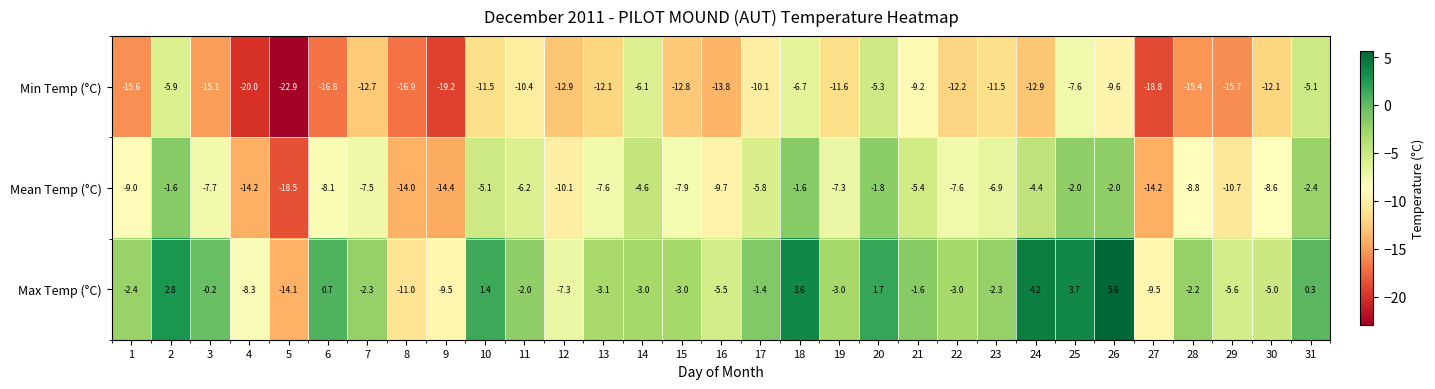

How many values in the Max Temp (°C) series are below -2?

18